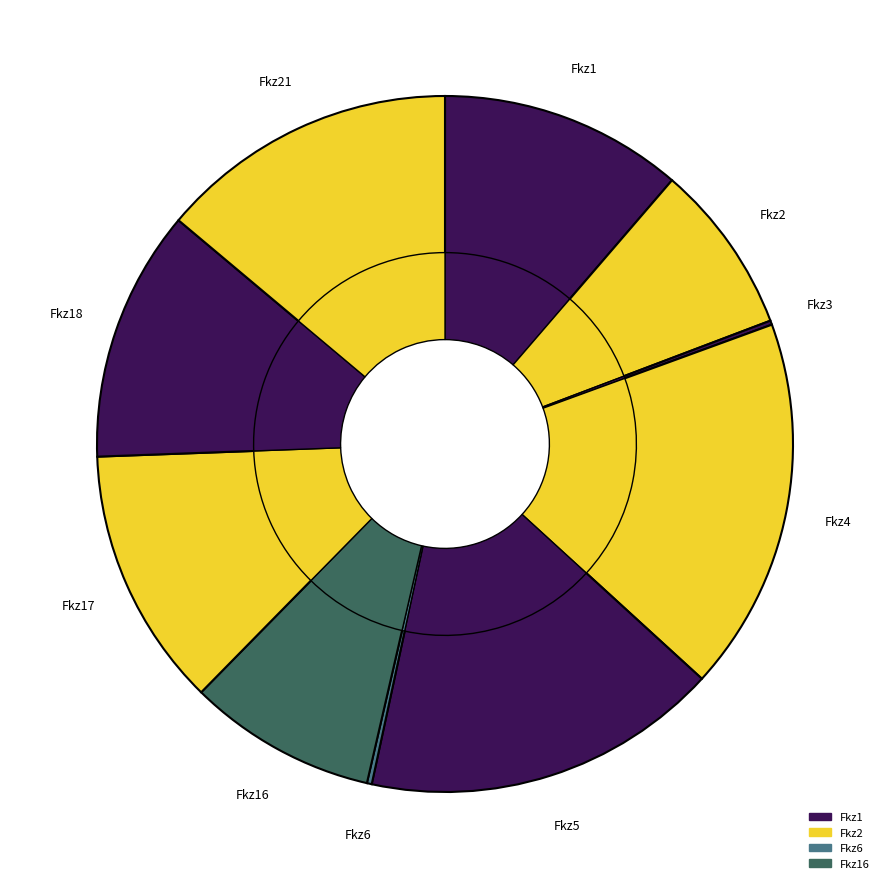

True or false: Fkz16 accounts for 18% of the total.

False